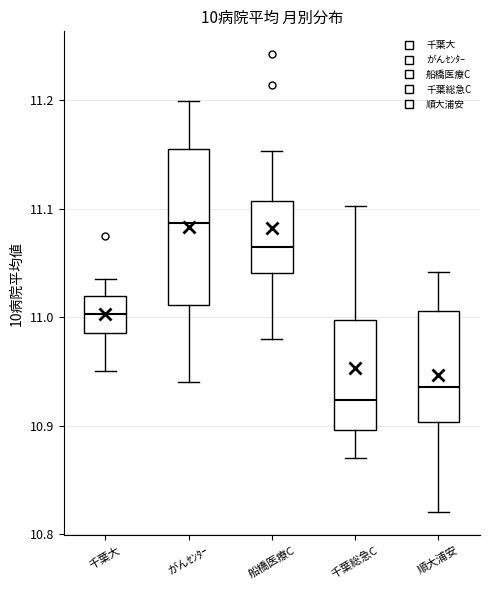

Comparing the boxes themselves (not the whiskers), which one is the tallest?

がんｾﾝﾀｰ